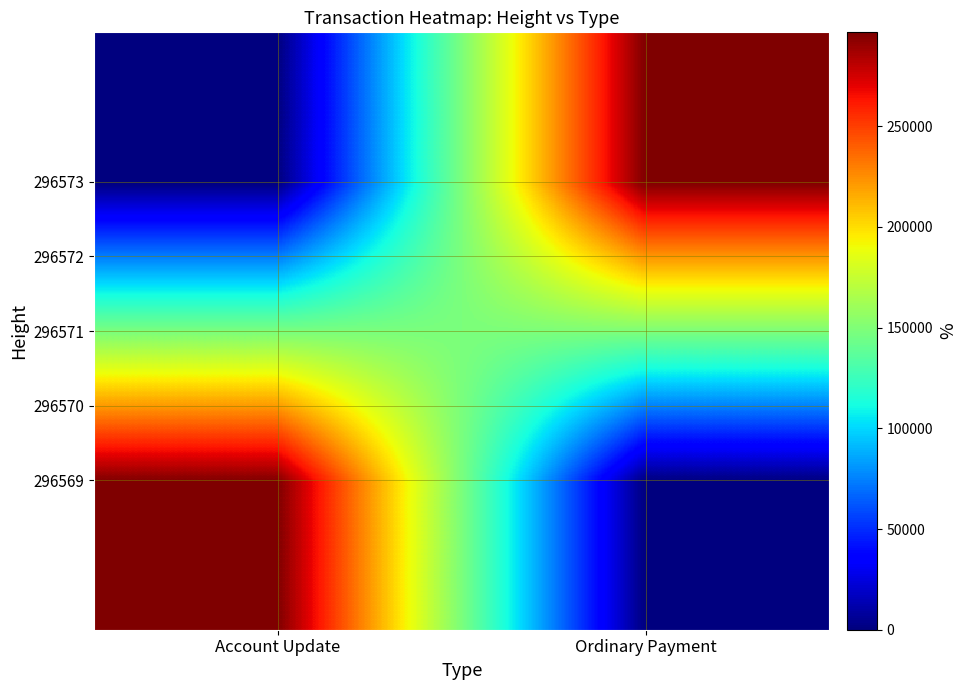

Which has a higher value, Account Update or Ordinary Payment?

Account Update